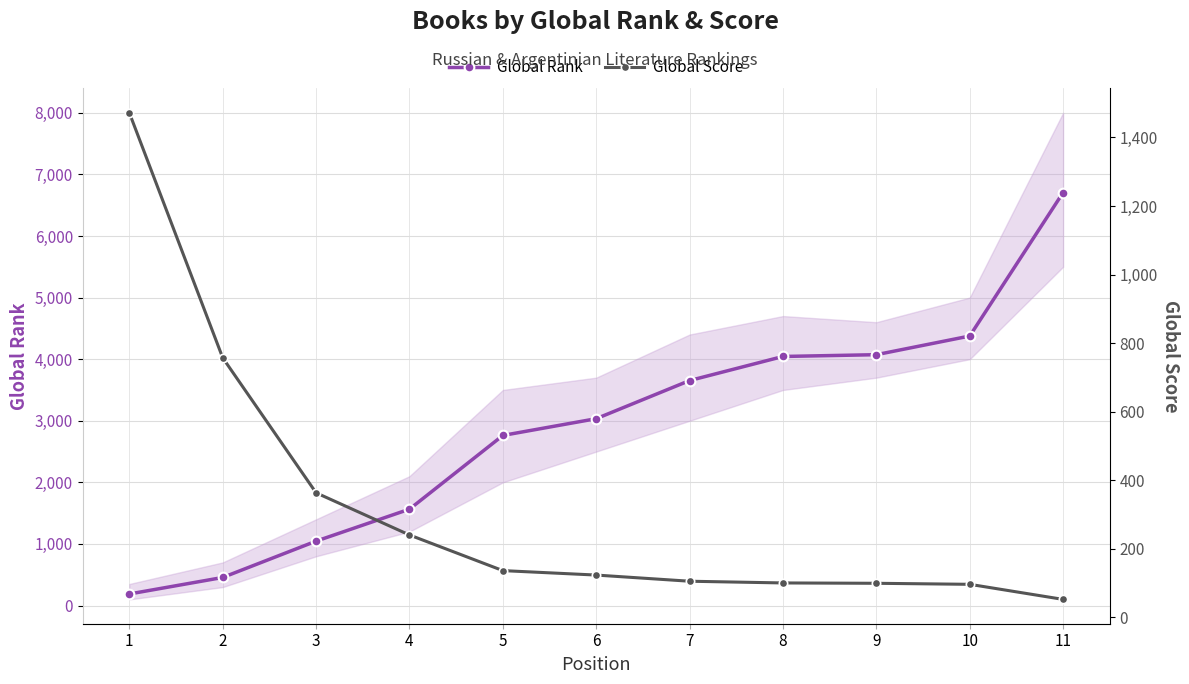

What is the total value across all series at 8?

4144